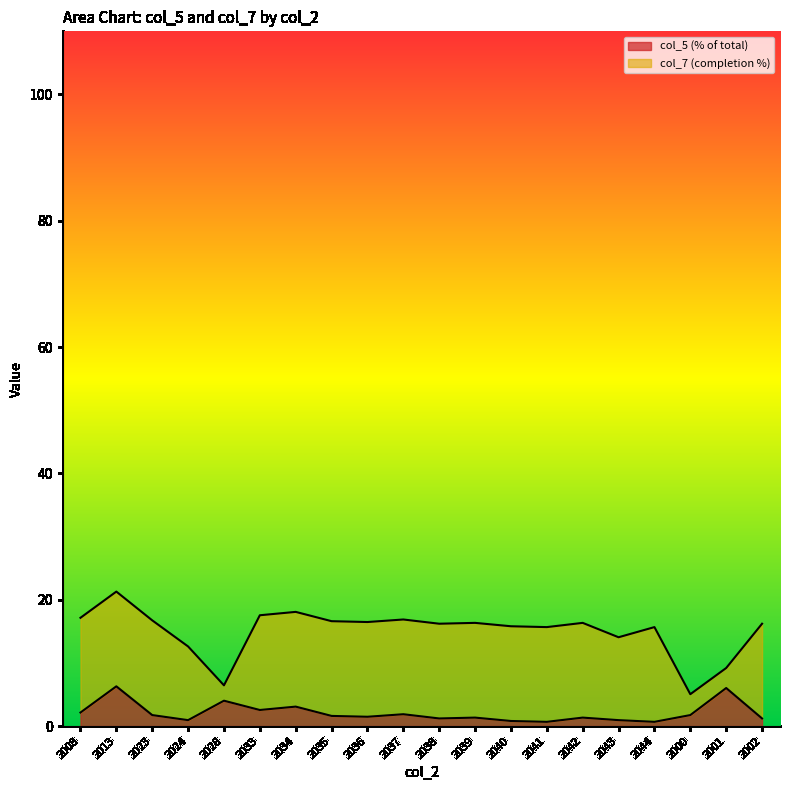

Which label corresponds to the smallest value in the chart?

2041